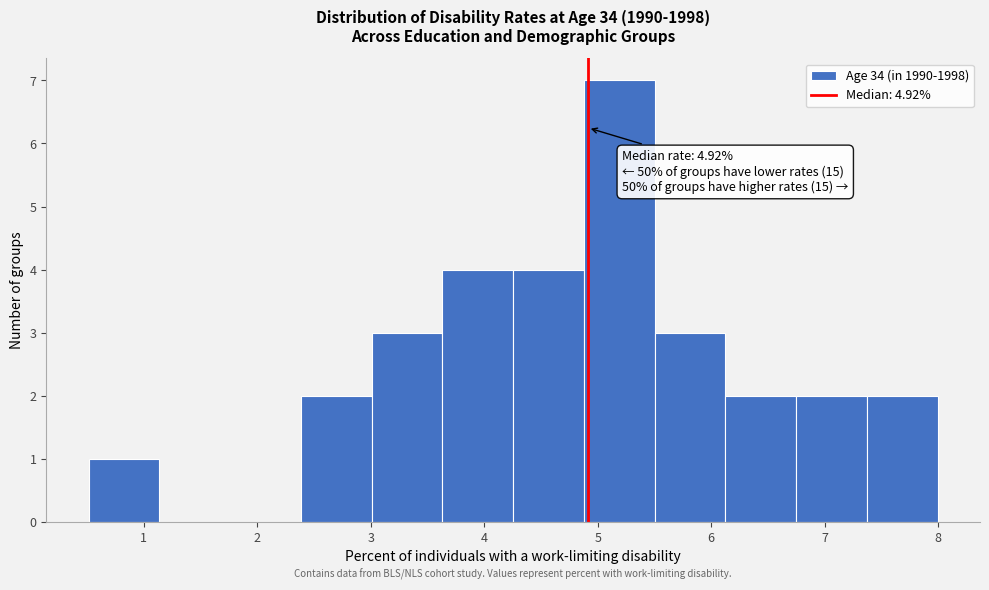

Over which range of the x-axis is the bar tallest?

4.9 to 5.5